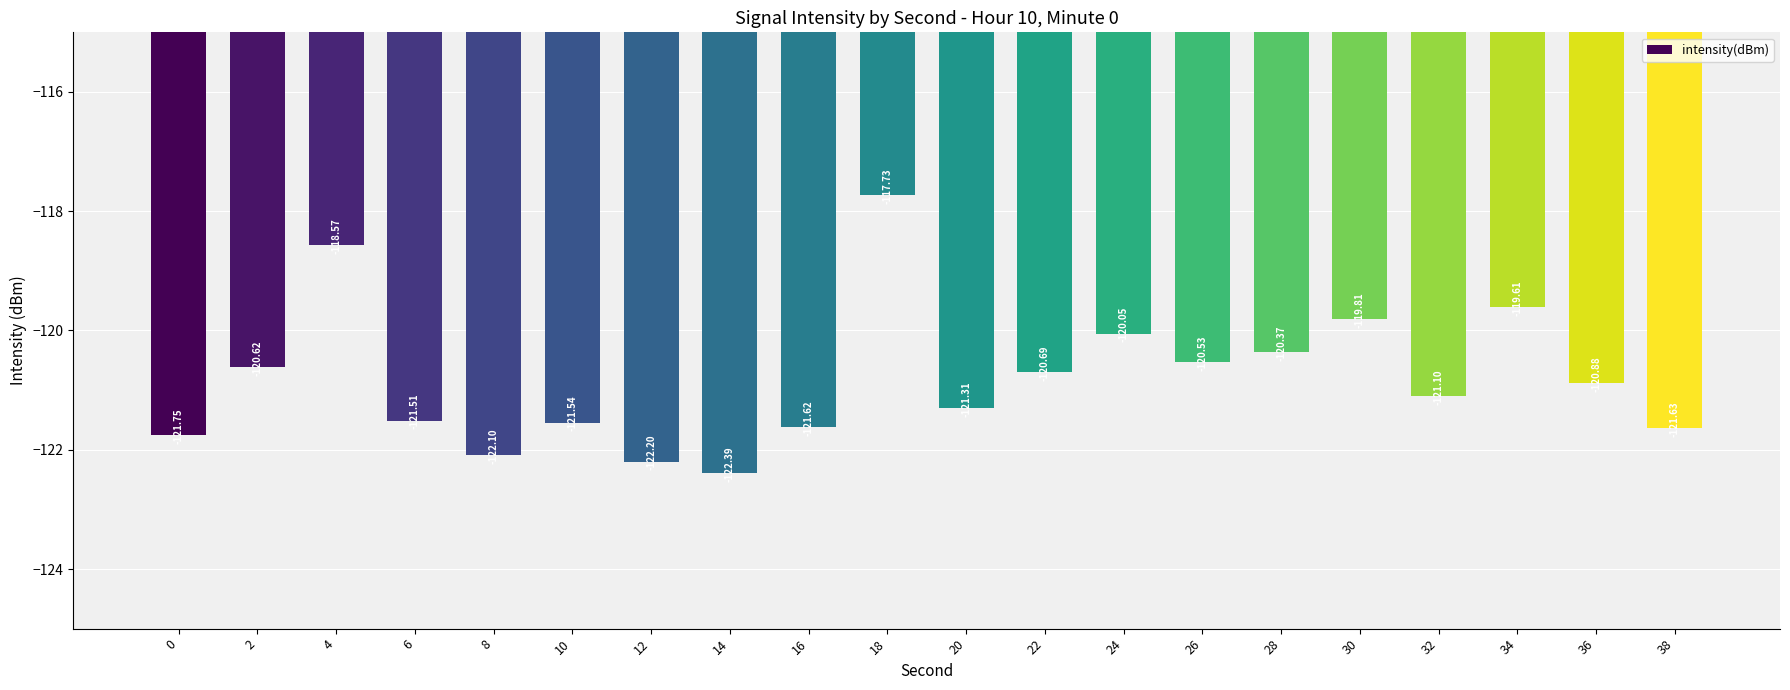

List the labels in order of value, largest first.

18, 4, 34, 30, 24, 28, 26, 2, 22, 36, 32, 20, 6, 10, 16, 38, 0, 8, 12, 14